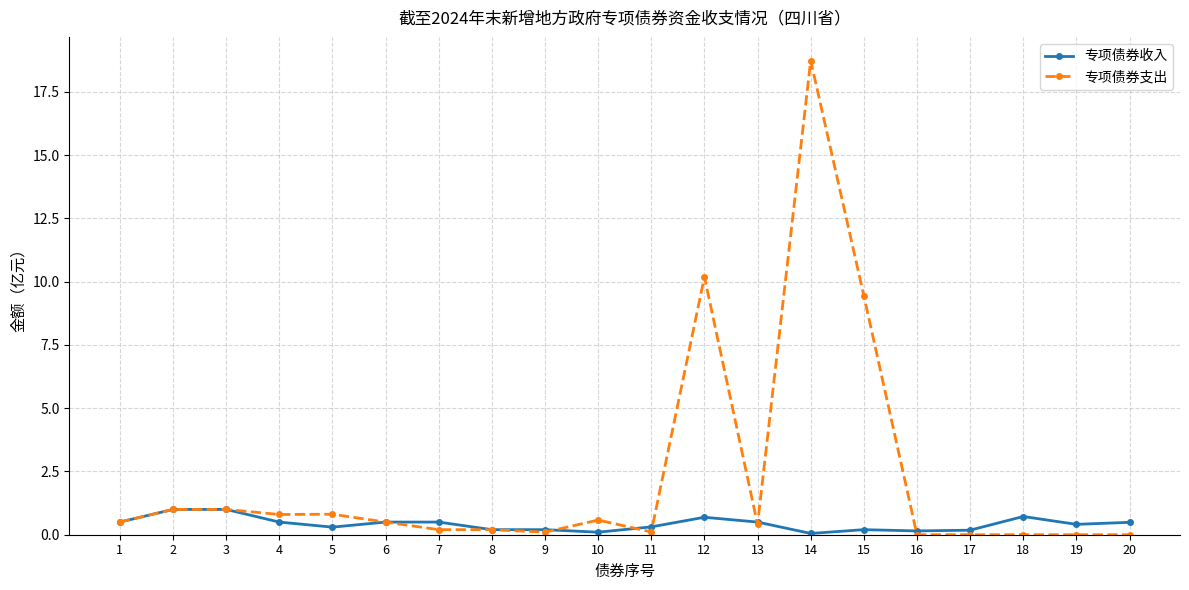

What is the value of the 专项债券收入 point at the 14th from the left?

0.1